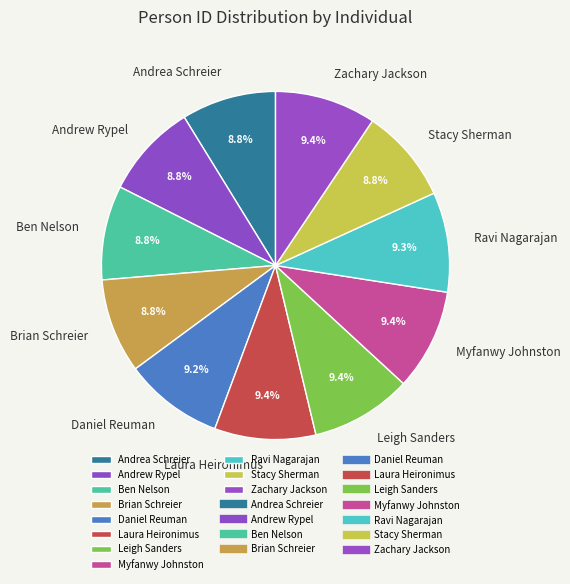

True or false: Myfanwy Johnston accounts for 9% of the total.

True